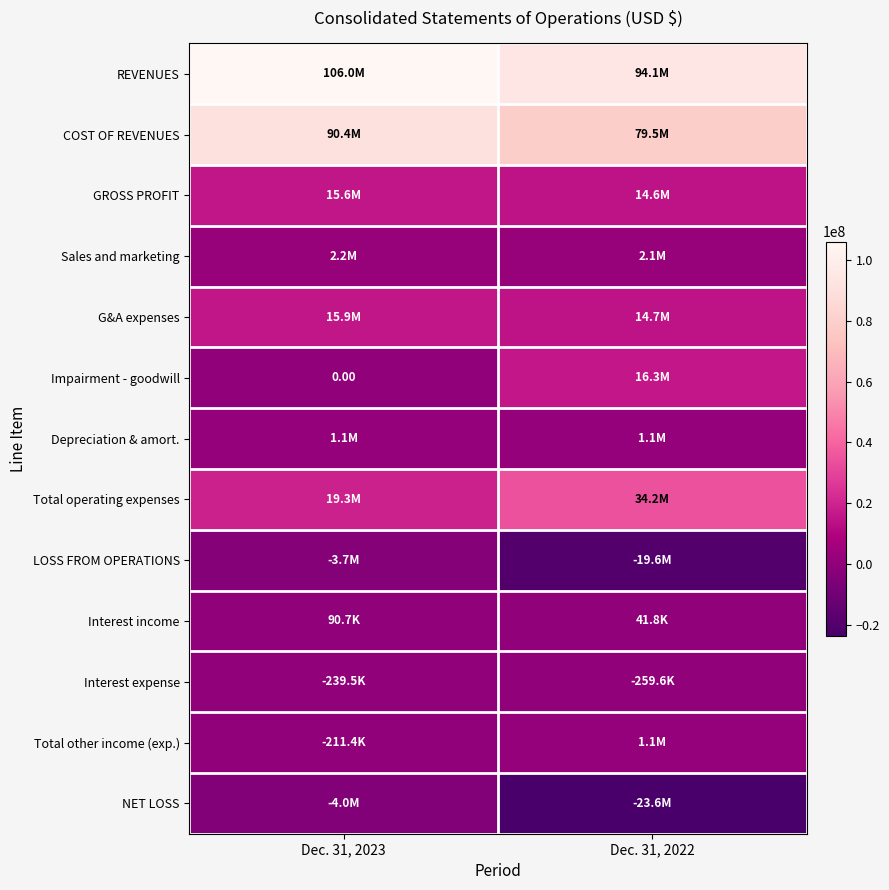

At which category is the sum across all series the highest?

Dec. 31, 2023